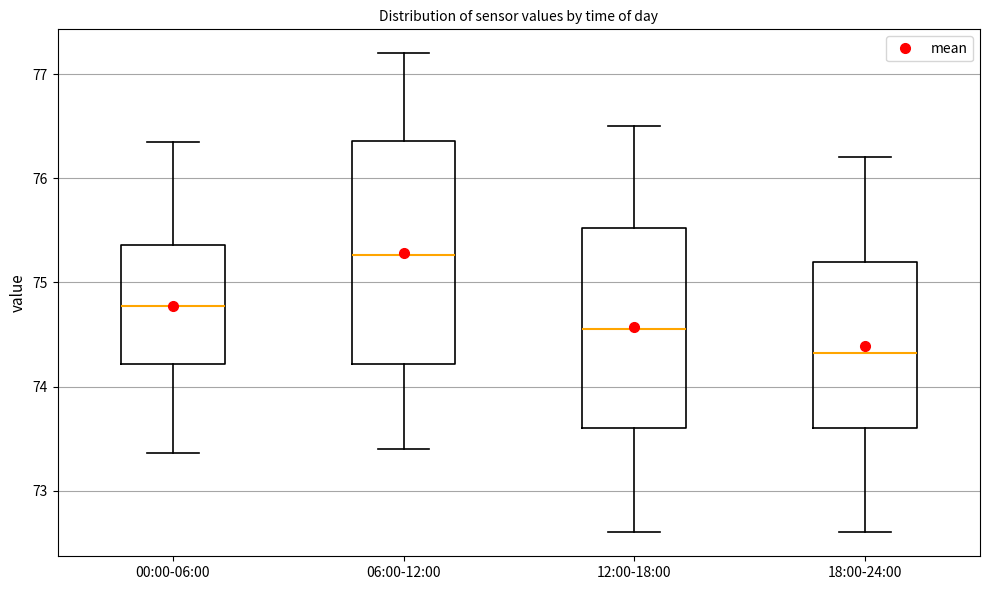

Reading left to right, read every box against the y-axis: the position of its median line, the range the box covers, and the ends of its whiskers. The values are not printed on the chart, so give them approximately, as read against the axis.

00:00-06:00: median 74.8, box 74.2 to 75.4, whiskers 73.4 to 76.4
06:00-12:00: median 75.3, box 74.2 to 76.4, whiskers 73.4 to 77.2
12:00-18:00: median 74.6, box 73.6 to 75.5, whiskers 72.6 to 76.5
18:00-24:00: median 74.3, box 73.6 to 75.2, whiskers 72.6 to 76.2